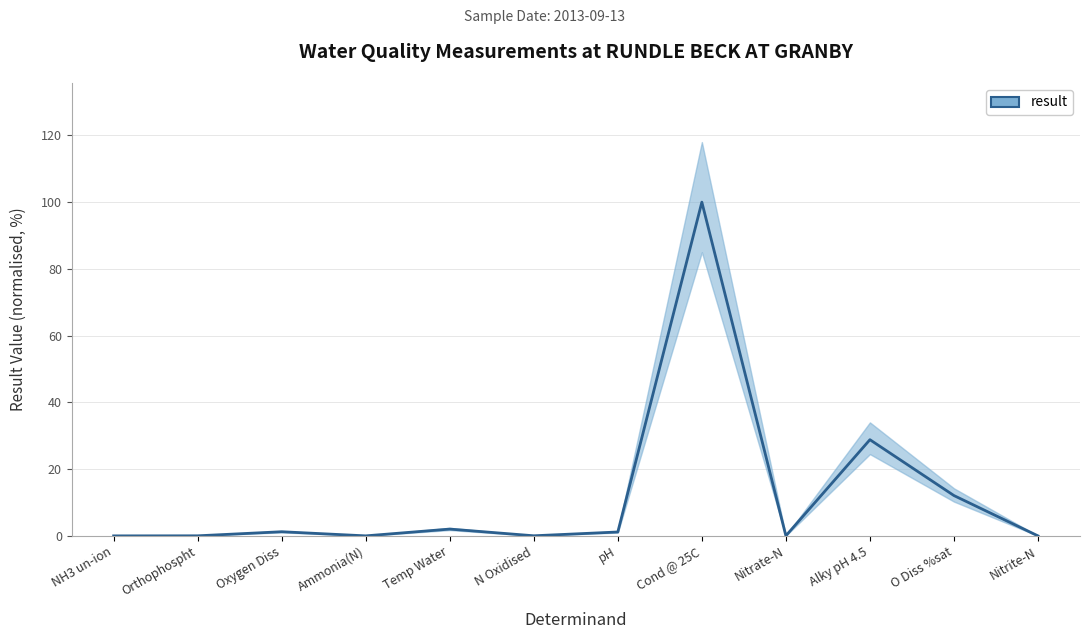

How many lines are shown in the chart?

1